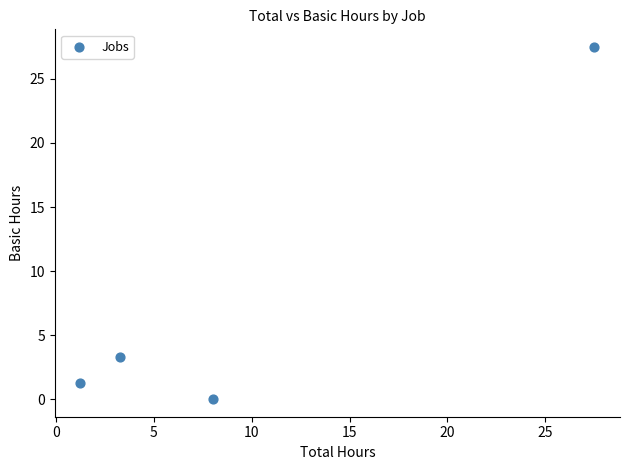

What is the average X value?

10.0